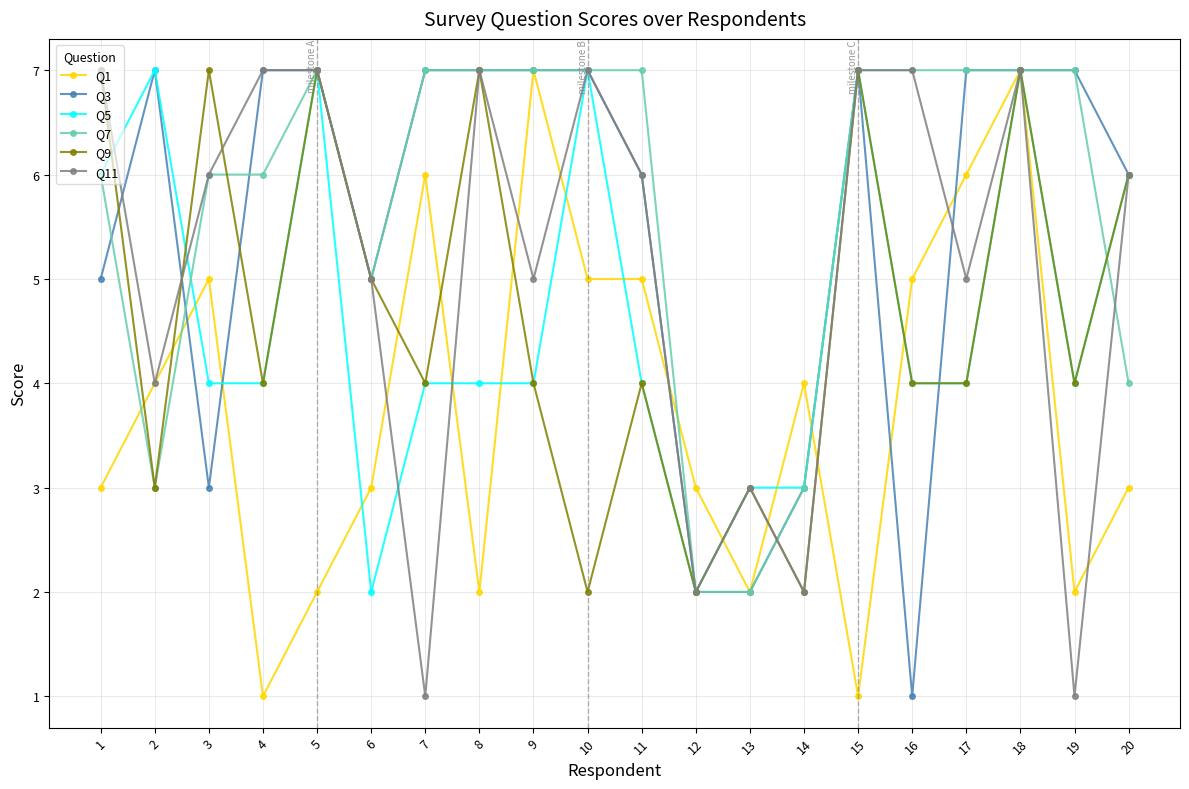

At how many categories does at least one series exceed 2?

20